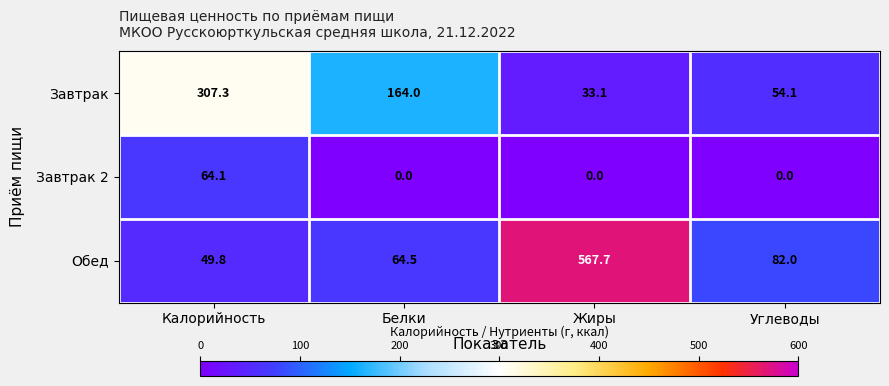

What is the average value of the Завтрак series?

139.6